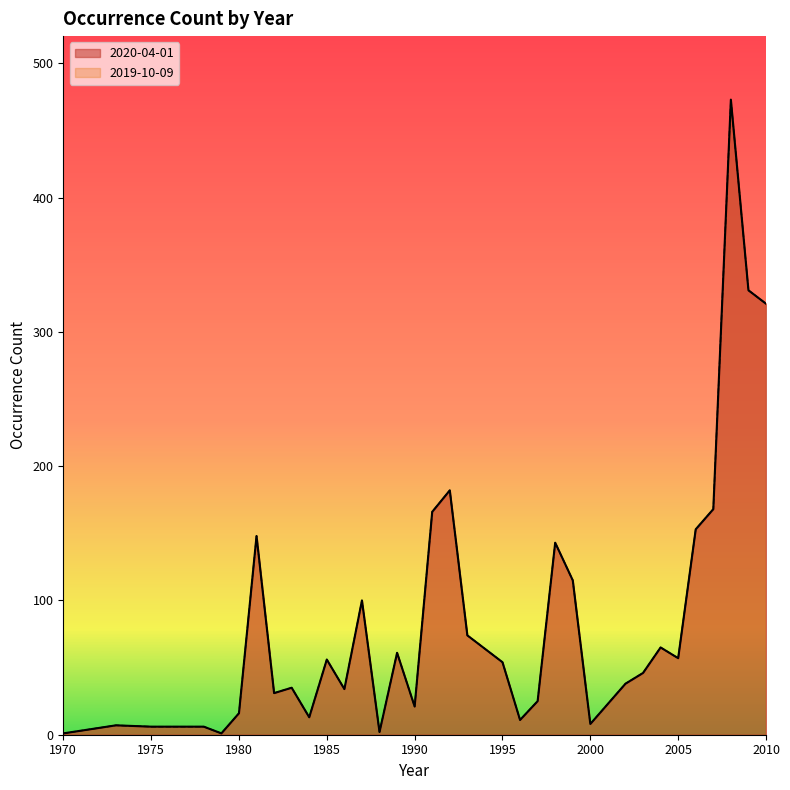

Is it true that 2020-04-01 equals 99 at 1985?

False